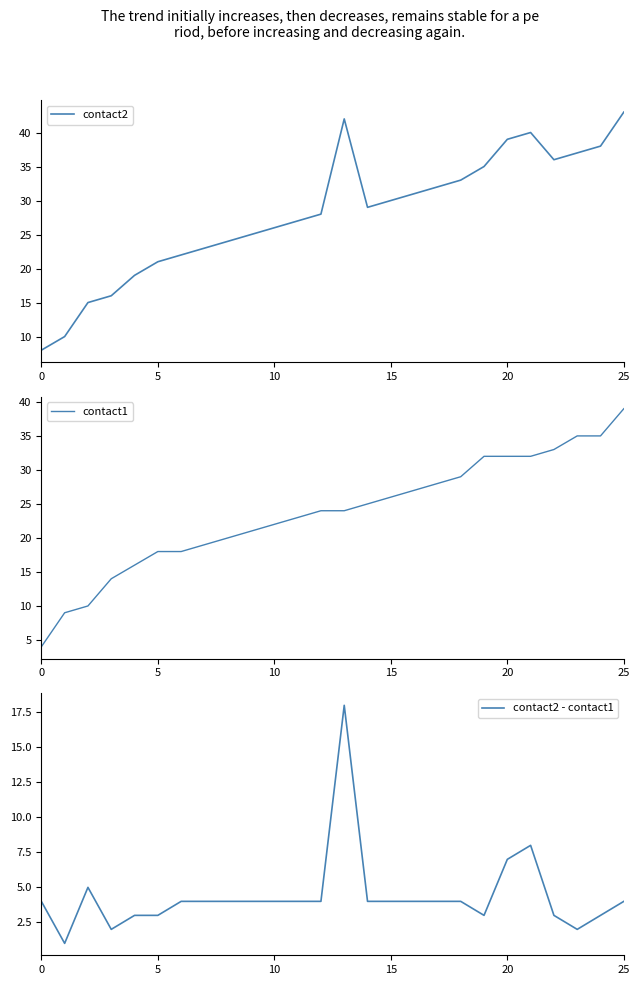

True or false: contact2 - contact1 has more than 1 points higher than both neighbors.

True